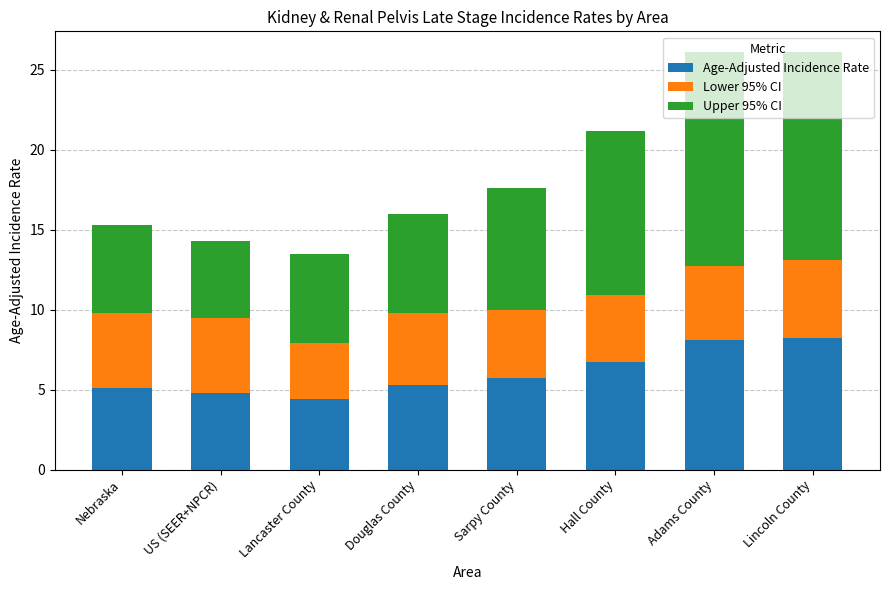

True or false: Age-Adjusted Incidence Rate has a value of 3.1 at Nebraska.

False